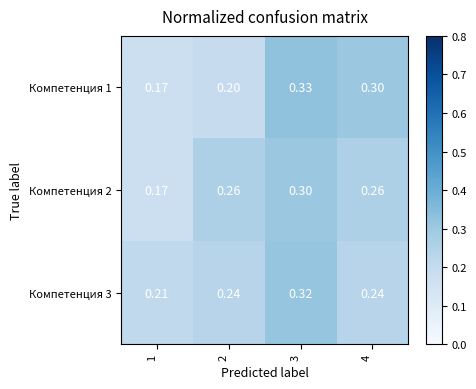

What is the difference between the highest and lowest values at 2?

0.1